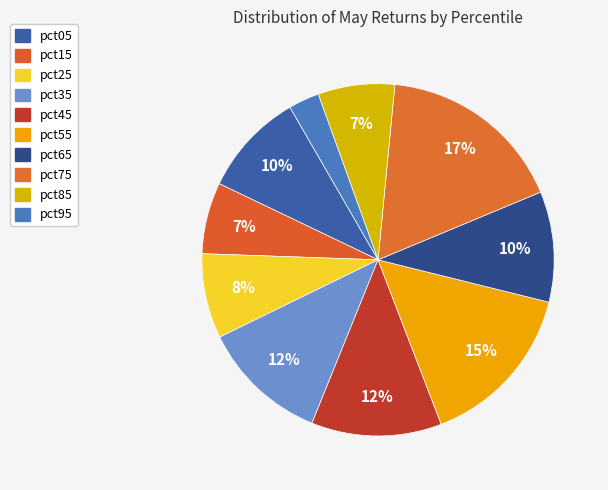

How many slices are in this pie chart?

10